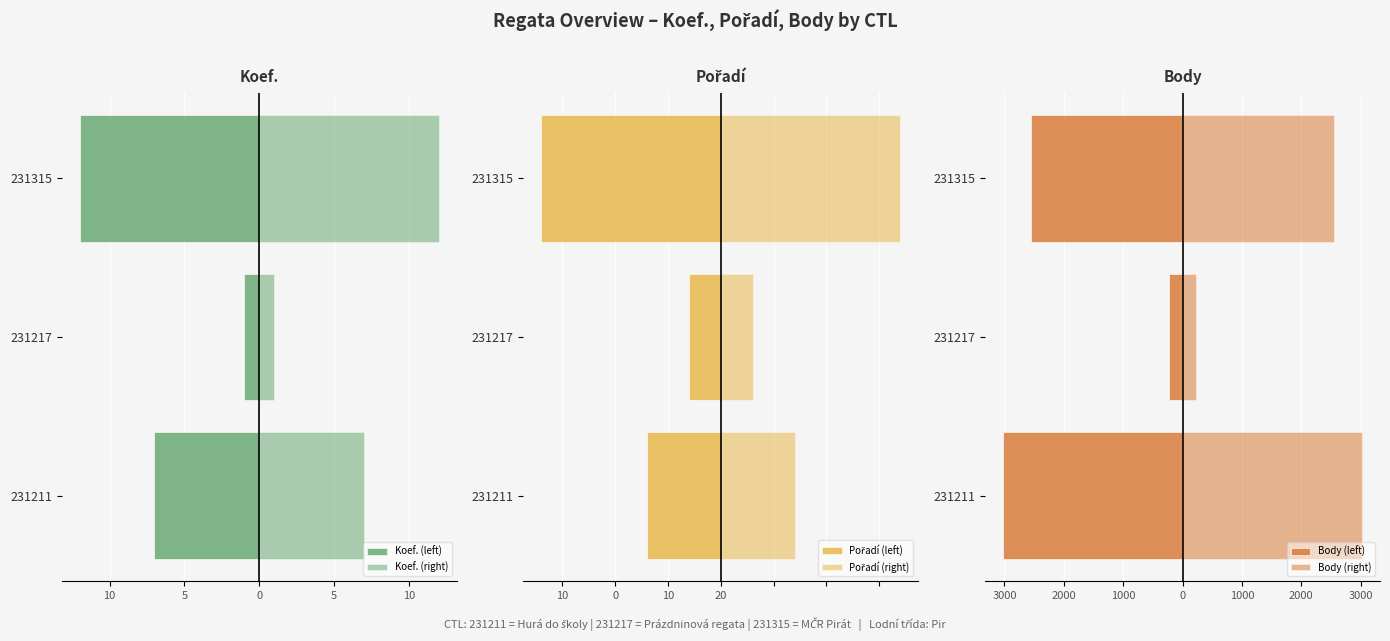

The Pořadí (right) series shows 1 at 231217. True or false?

False